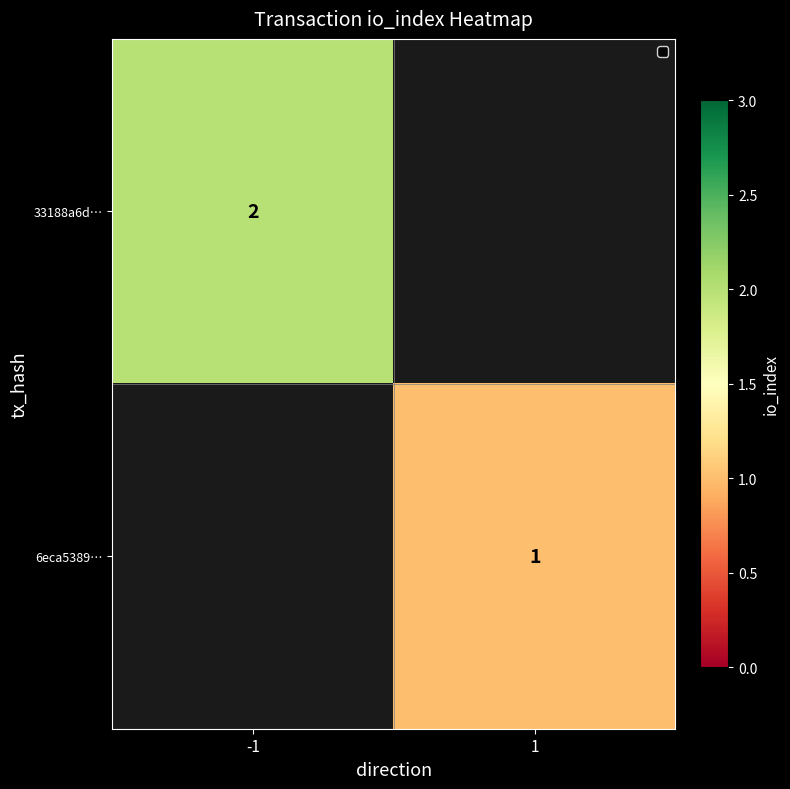

The value of 33188a6d… at -1 is 2. True or false?

True